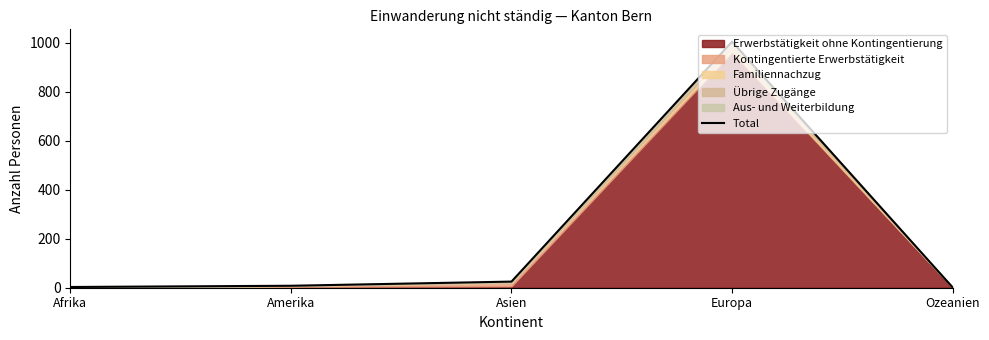

Reading right to left, list all the values displayed in this chart.

1	1005	25	8	3